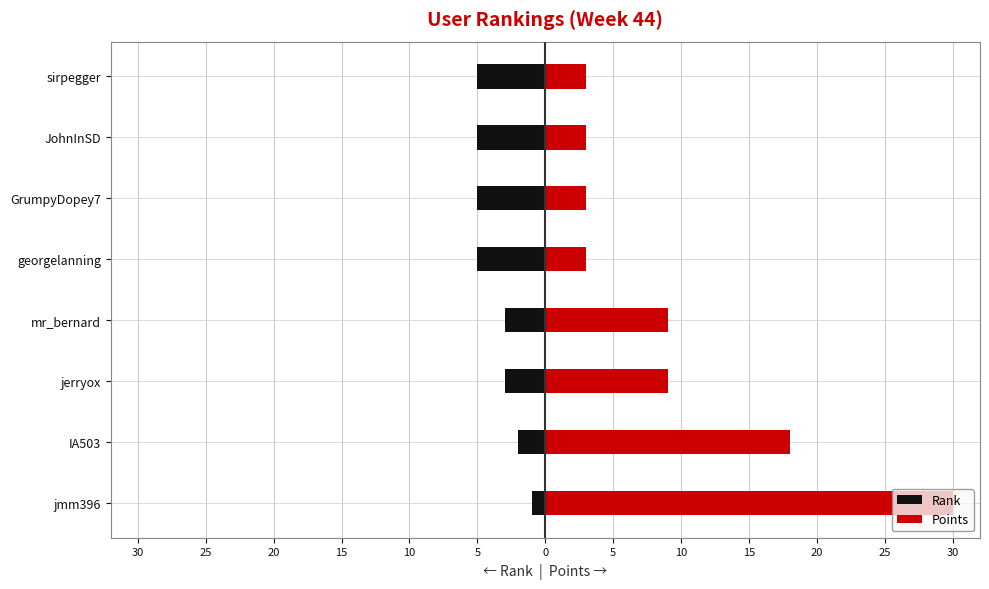

How many bars are there in total?

16